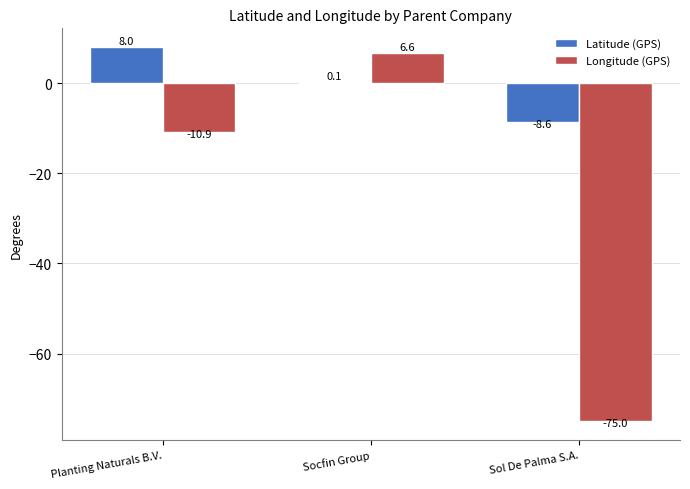

True or false: Longitude (GPS) has a value of 6.6 at Socfin Group.

True